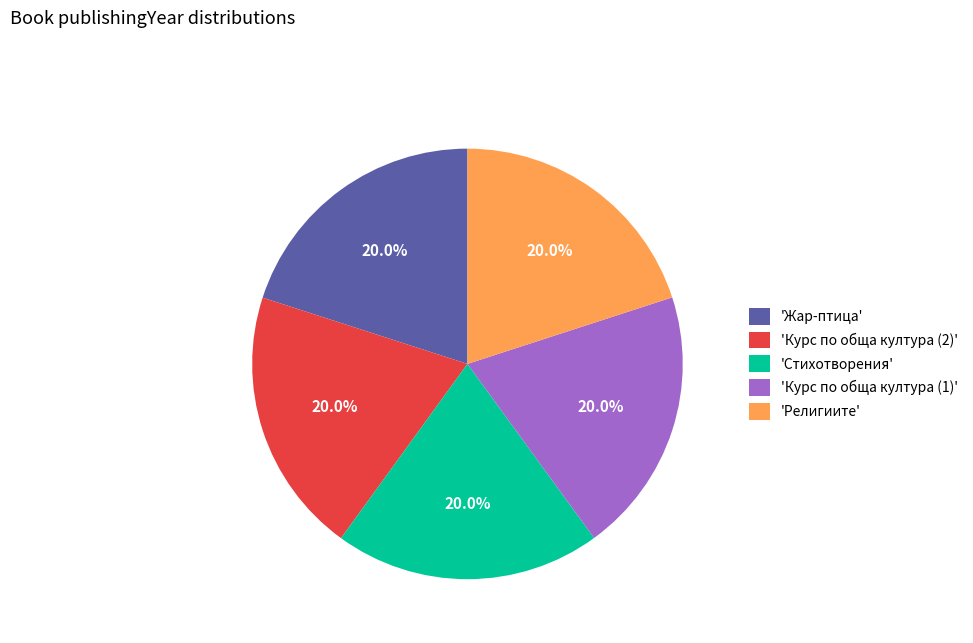

Does 'Стихотворения' account for over 50% of the chart?

No